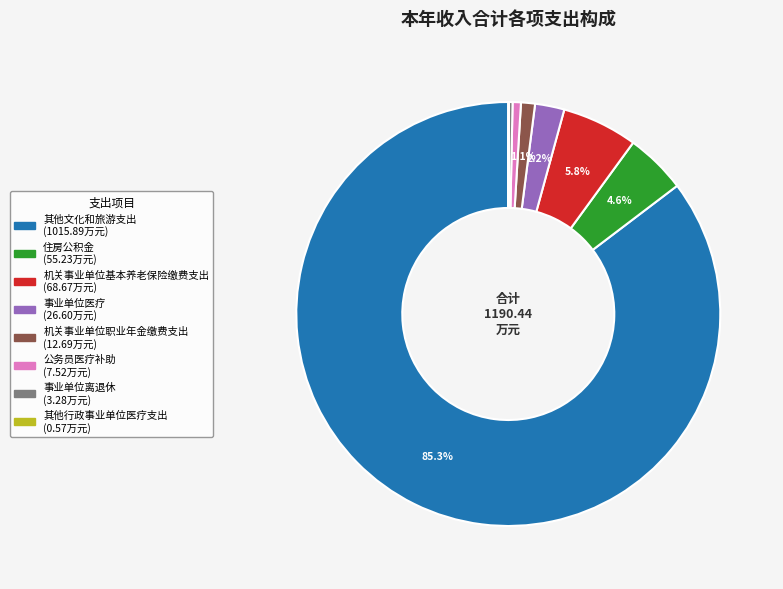

What is the majority slice?

其他文化和旅游支出